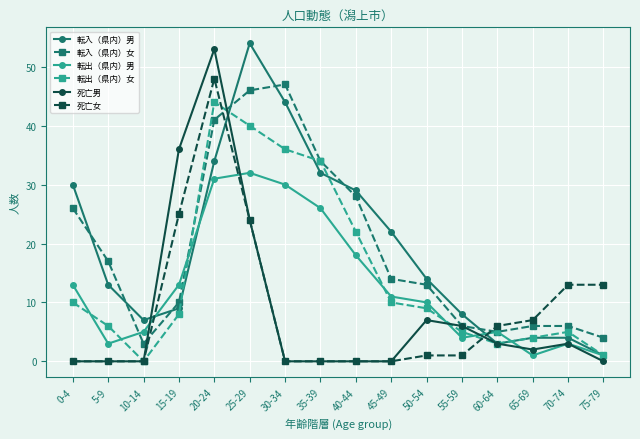

Between 5-9 and 35-39, which series saw the biggest shift?

転出（県内）女